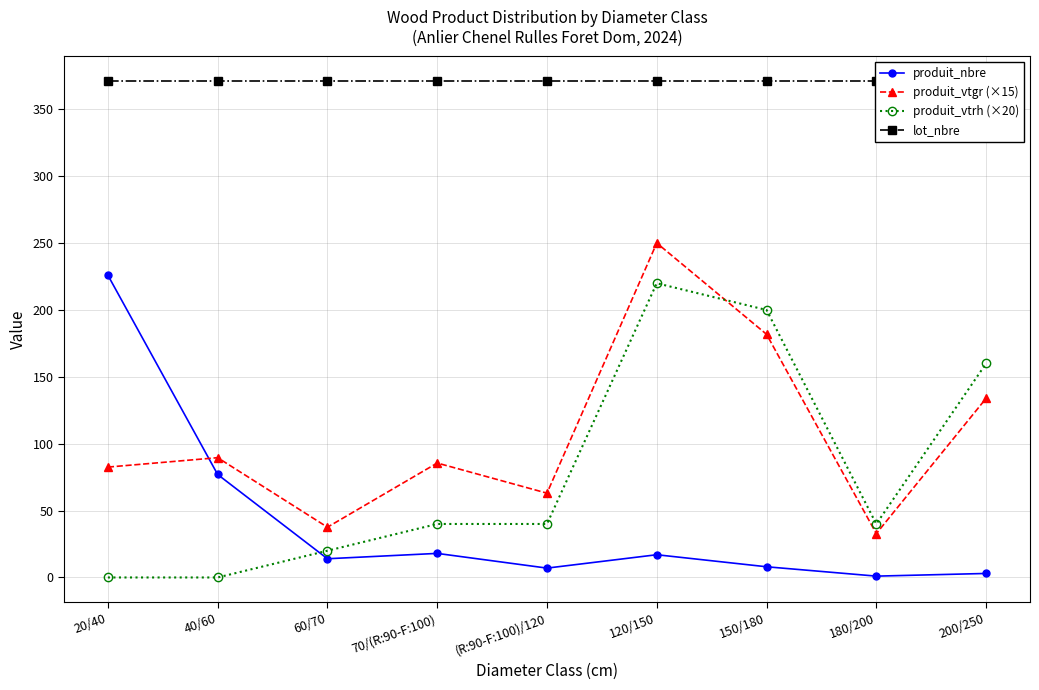

Which category has the highest value across all series?

20/40